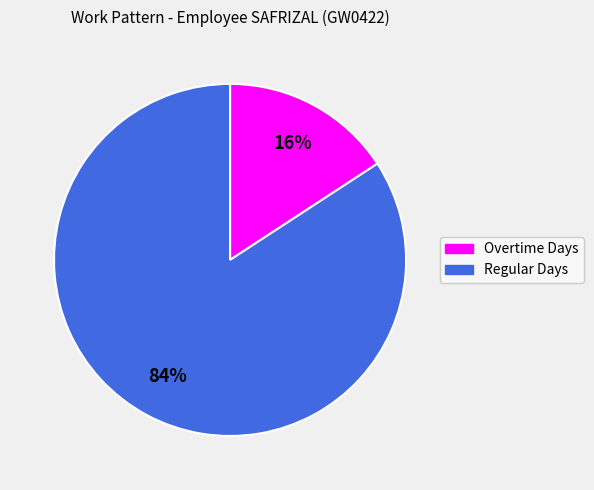

To the nearest percent, what is the average slice percentage?

50%